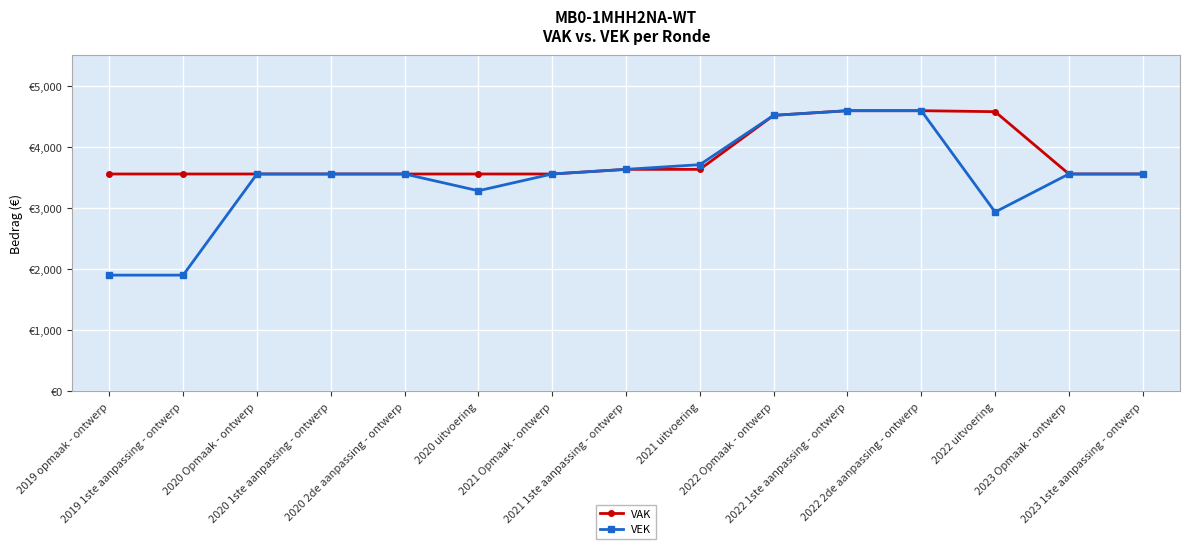

Between 2022 2de aanpassing - ontwerp and 2021 1ste aanpassing - ontwerp, which is larger?

2022 2de aanpassing - ontwerp